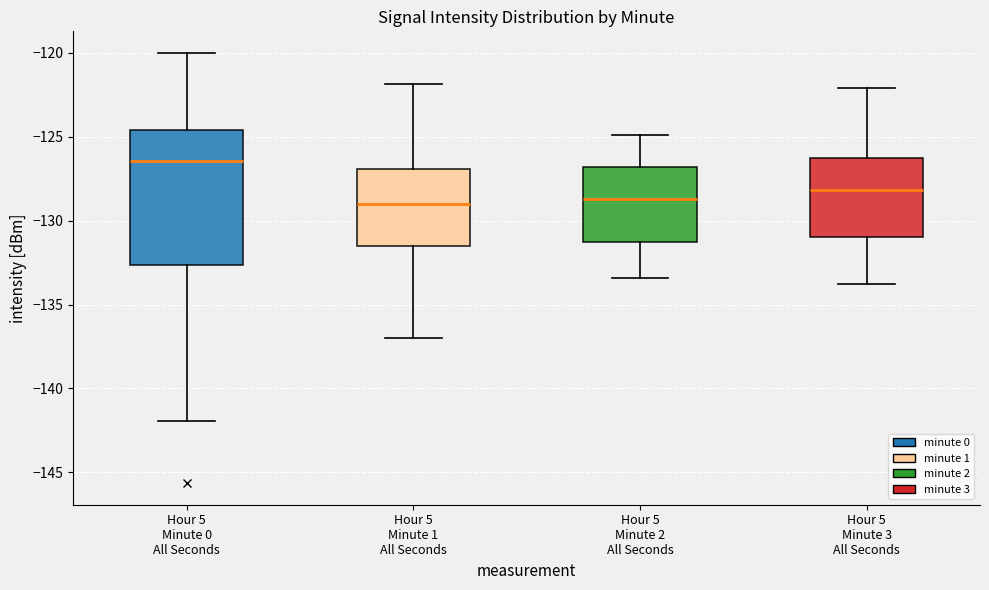

Where is the upper edge of the box for Hour 5 Minute 1 All Seconds on the y-axis? The values are not printed on the chart, so give them approximately, as read against the axis.

-127.0